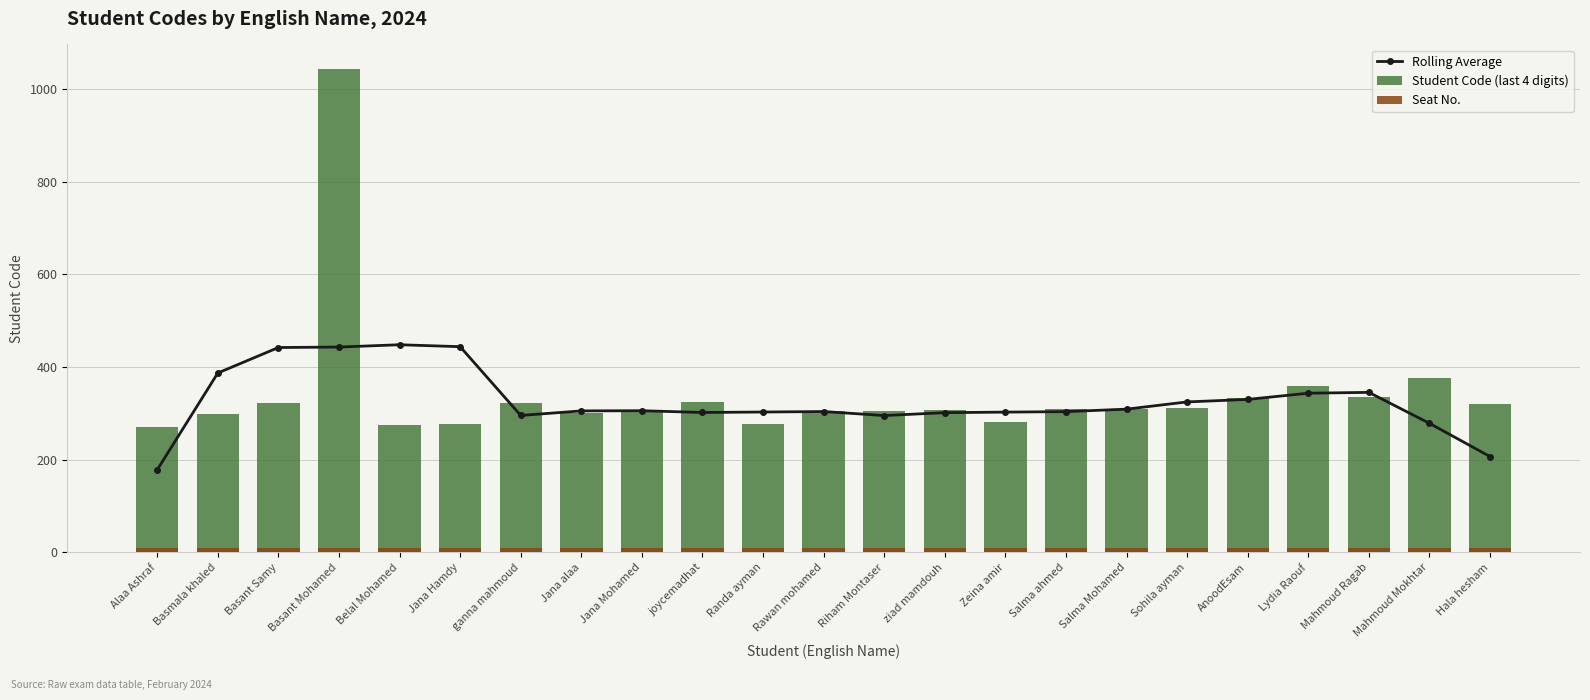

Is the value of Student Code (last 4 digits) at Basmala khaled greater than the value of Rolling Average at Basmala khaled?

No